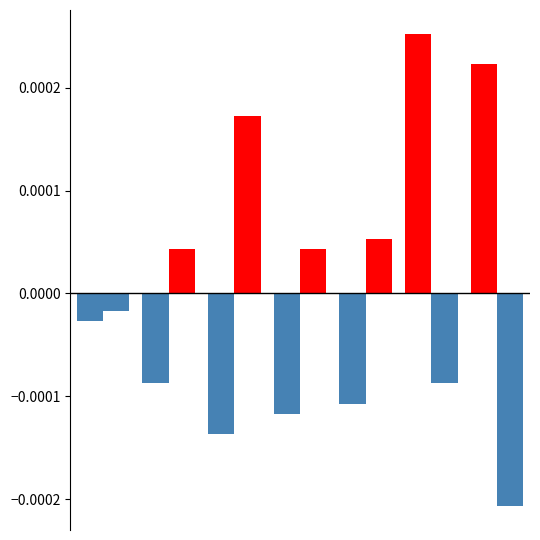

Are the bars grouped side by side (vs. stacked)?

Yes